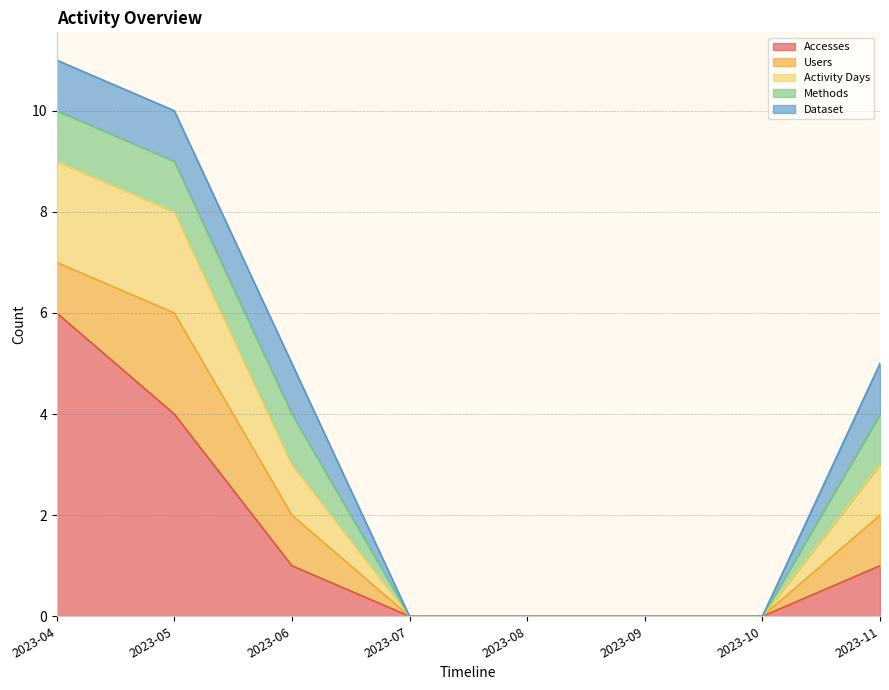

What is the sum of all Methods values?

4